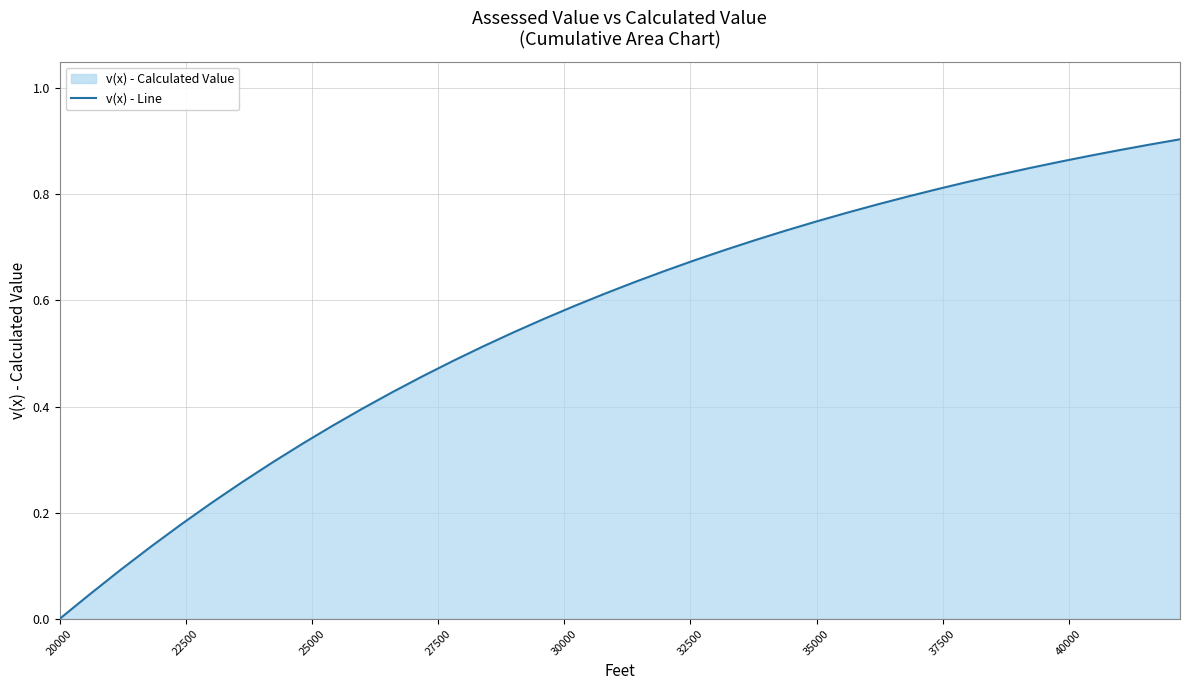

What is the average value?

0.6